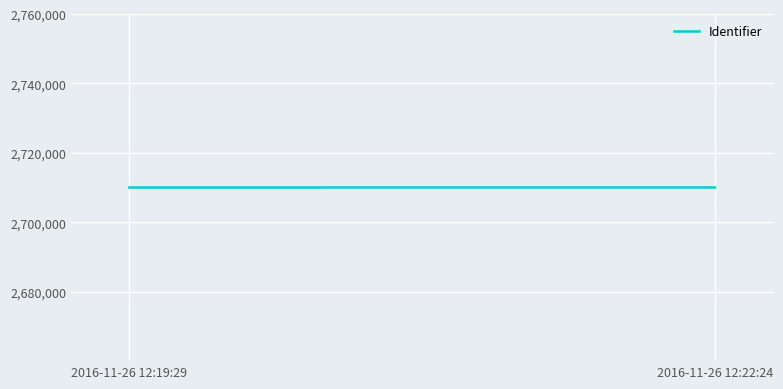

At which category does the chart reach its minimum across all series?

2016-11-26 12:19:29